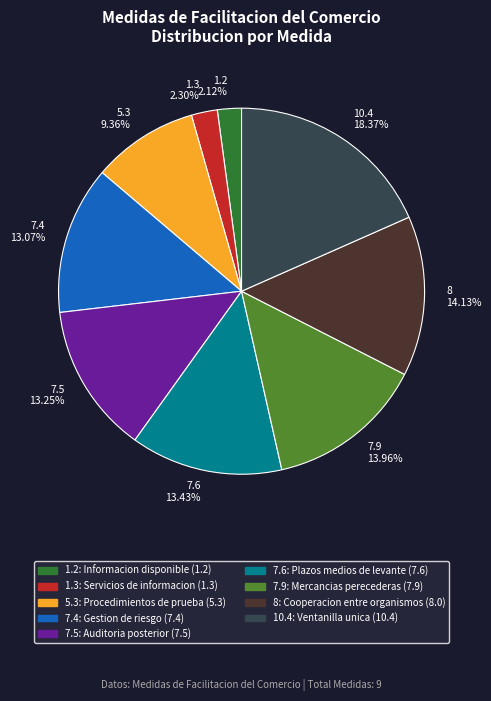

Count the number of slices in the pie.

9